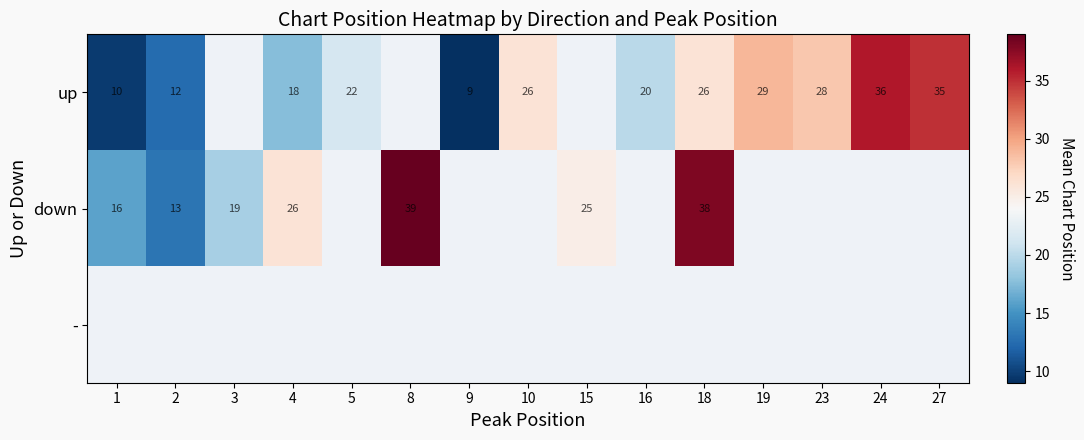

Which series has the largest range (max minus min)?

up